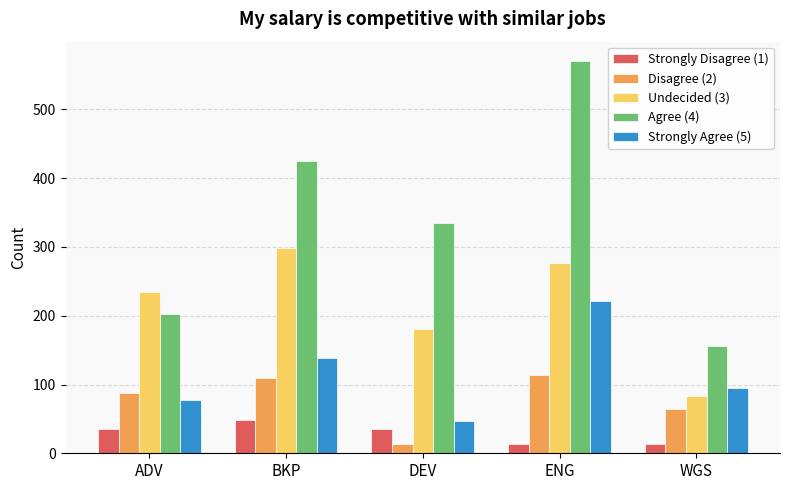

Which series has the largest range (max minus min)?

Agree (4)